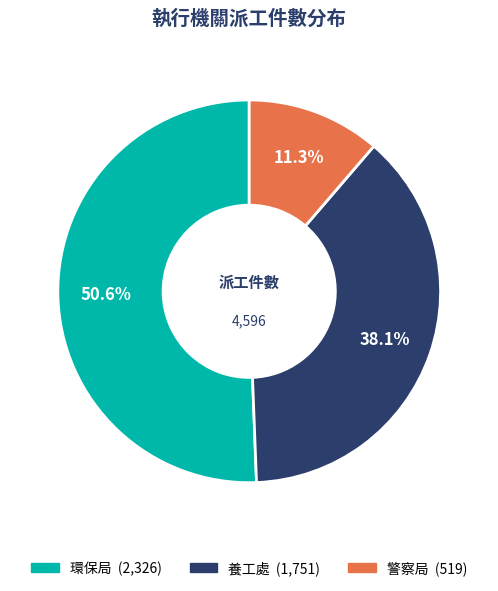

Is it true that 養工處 is 27% of the pie?

False